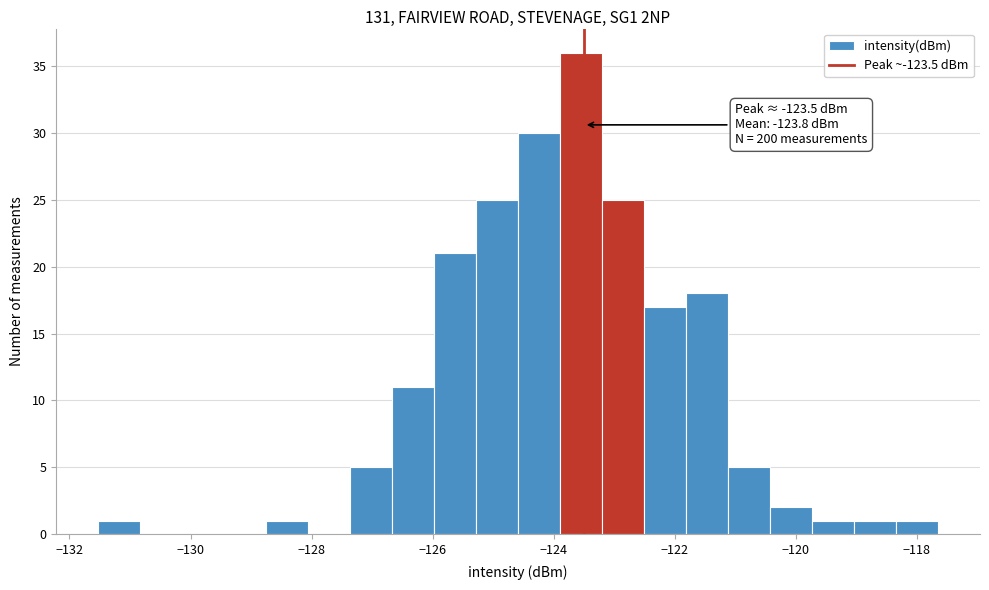

Around what value on the x-axis is the tallest bar? Give the approximate position of its centre, as read against the axis.

-123.6